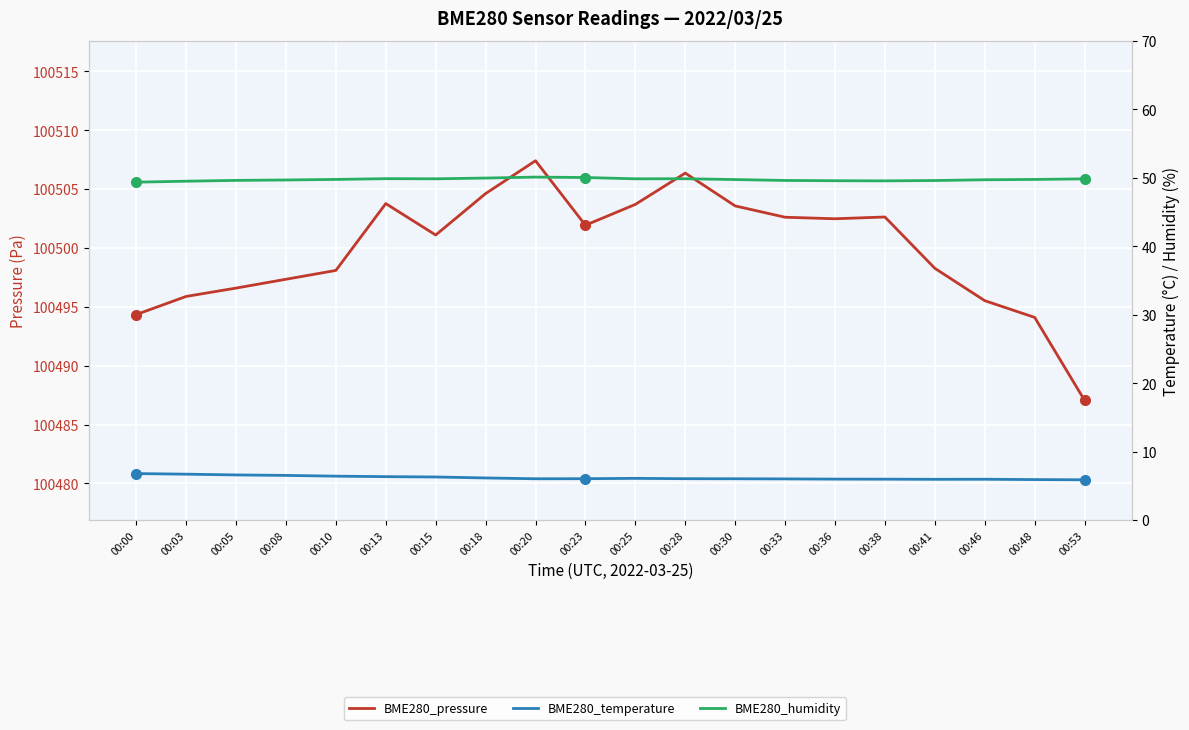

Count the number of categories in the chart.

20